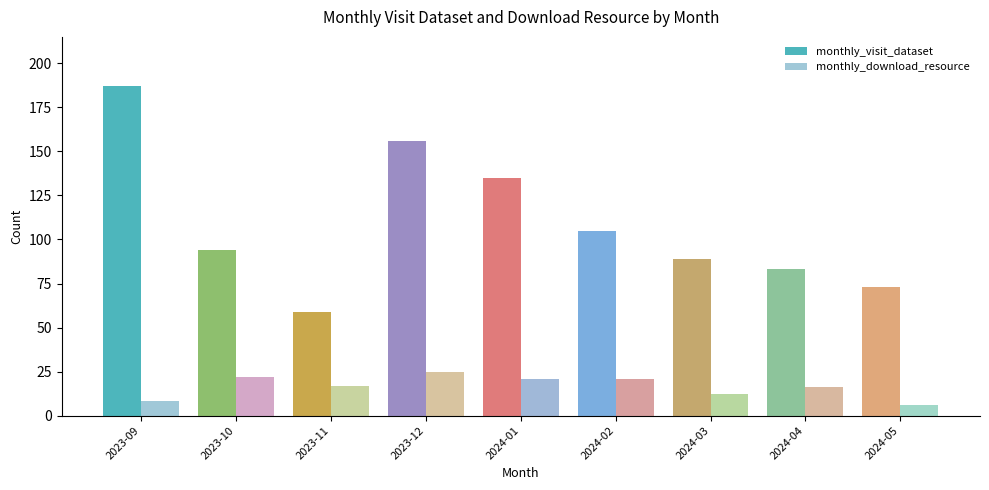

Where does the monthly_download_resource series first go above 17?

2023-10